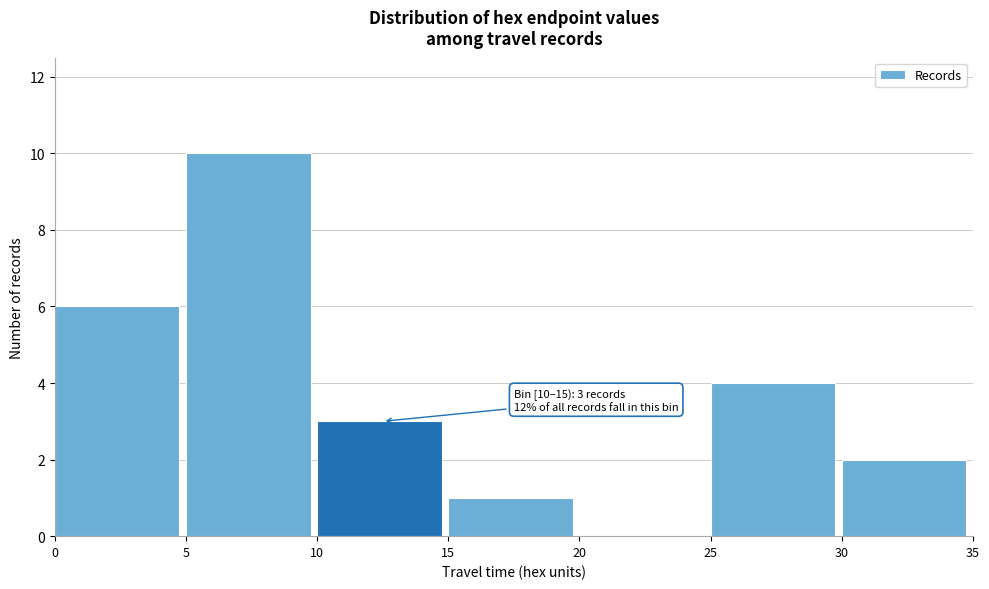

Which range on the x-axis has the tallest bar?

5 to 10